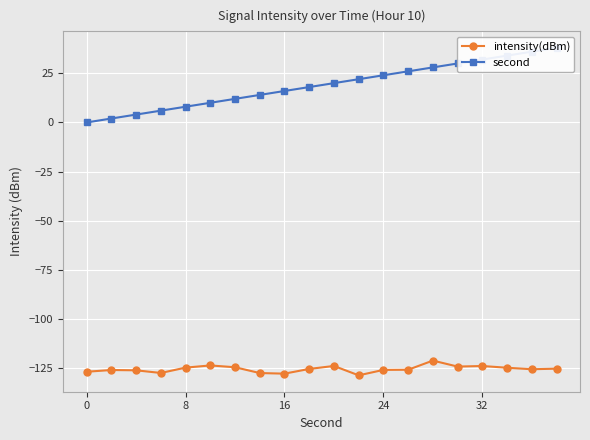

What is the lowest value of the intensity(dBm) series?

-128.7